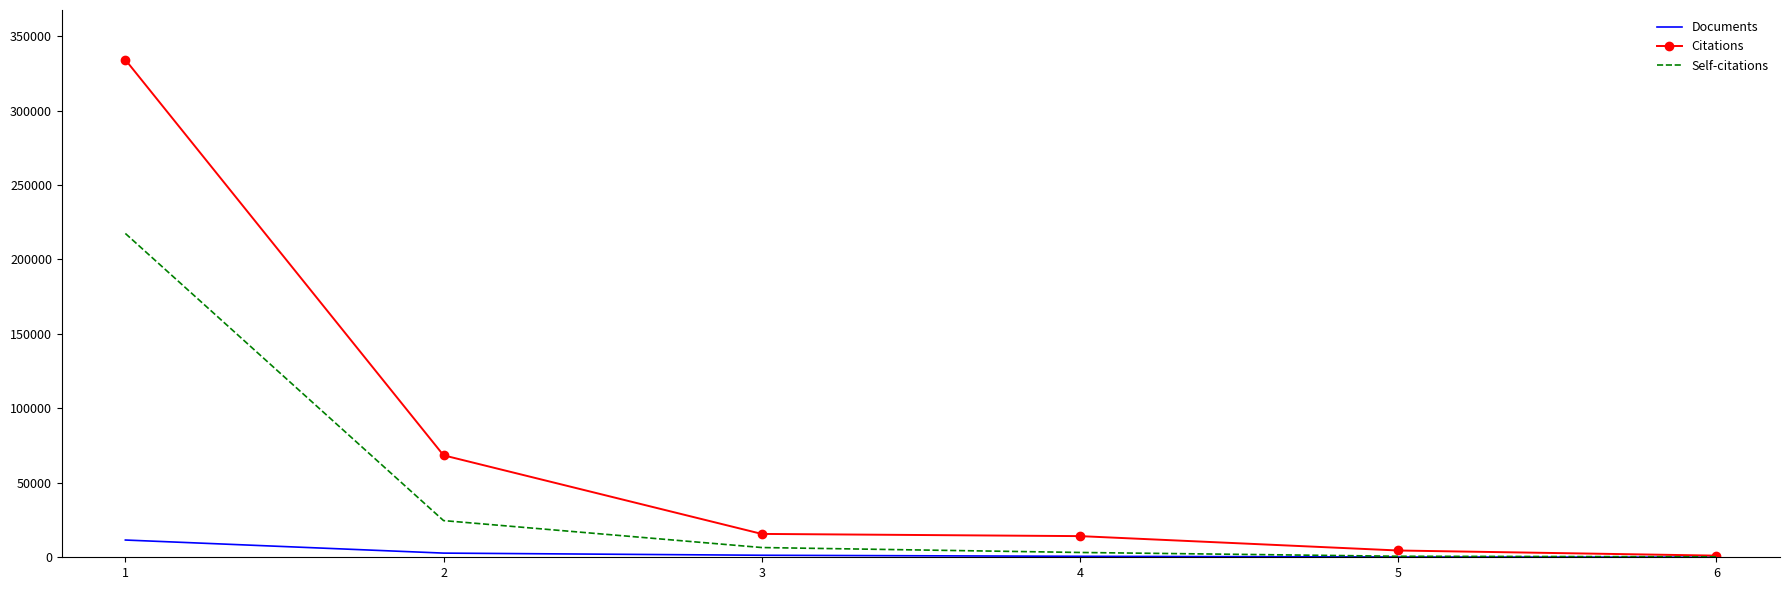

Between 2 and 4, which series saw the biggest shift?

Citations